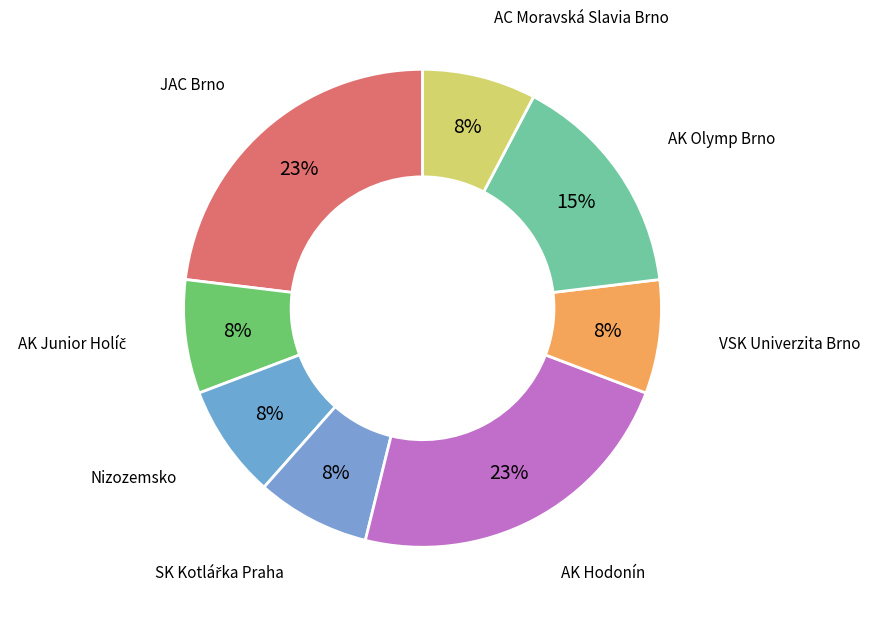

How many segments does this pie chart have?

8